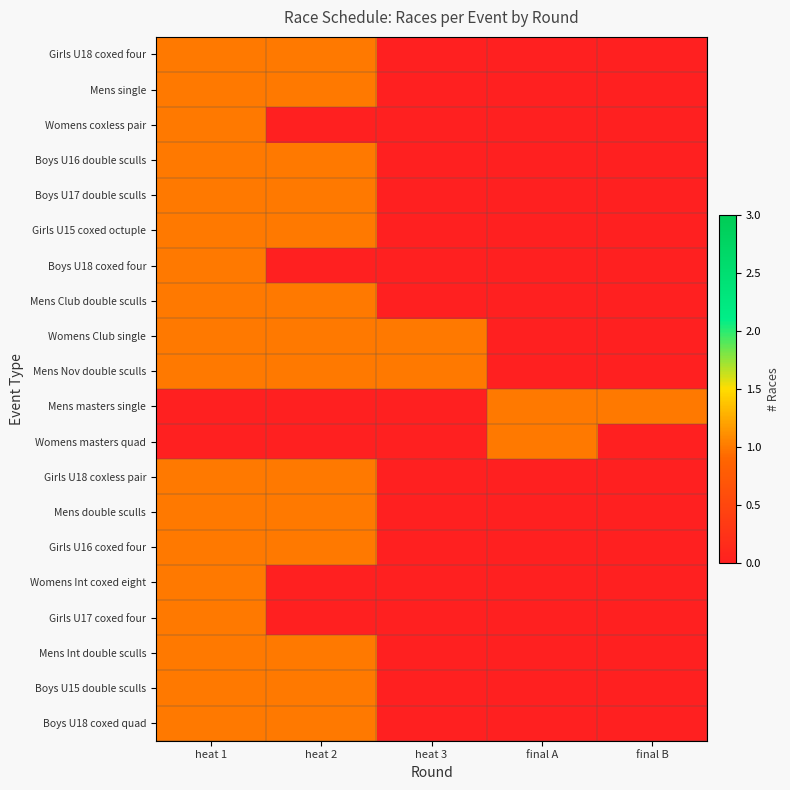

How many categories are shown in the chart?

5